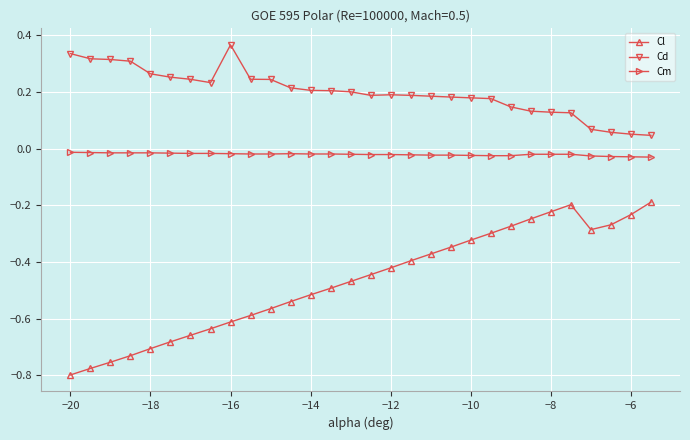

What is the sum of all Cl values?

-14.1